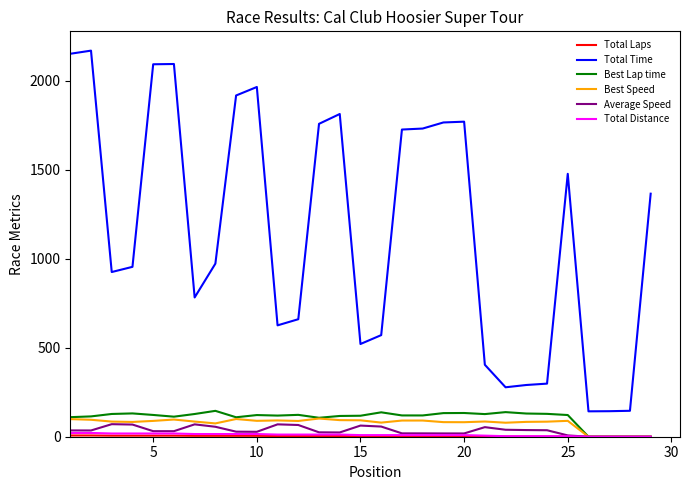

Which series has the widest spread of values?

Total Time